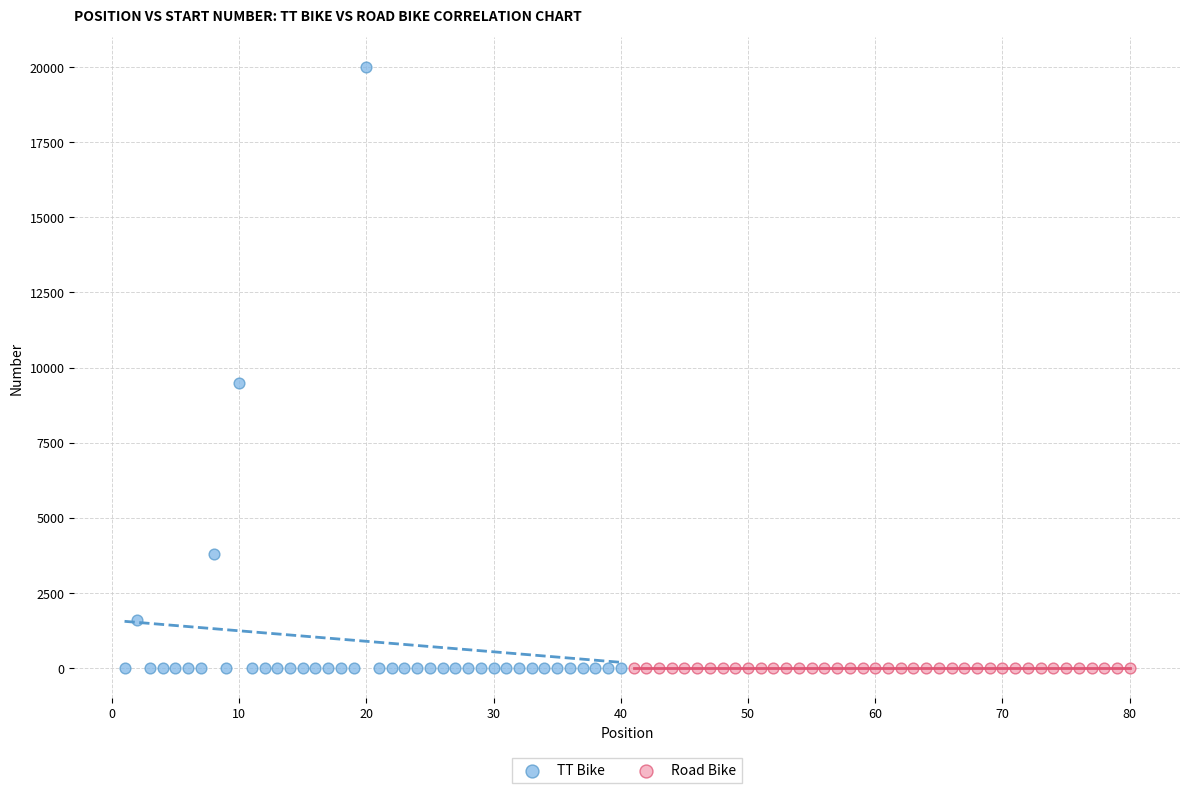

What are all the series names shown in the legend?

TT Bike, Road Bike